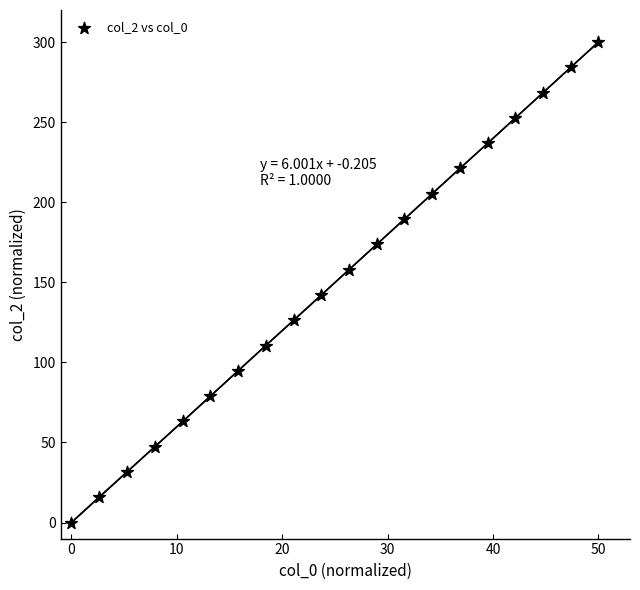

What is the range of X values (max minus min)?

50.0